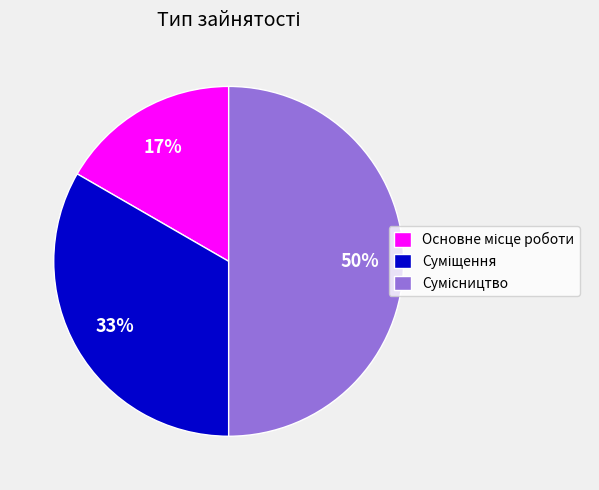

To the nearest percent, what is the difference between the largest and smallest slice percentages?

33%